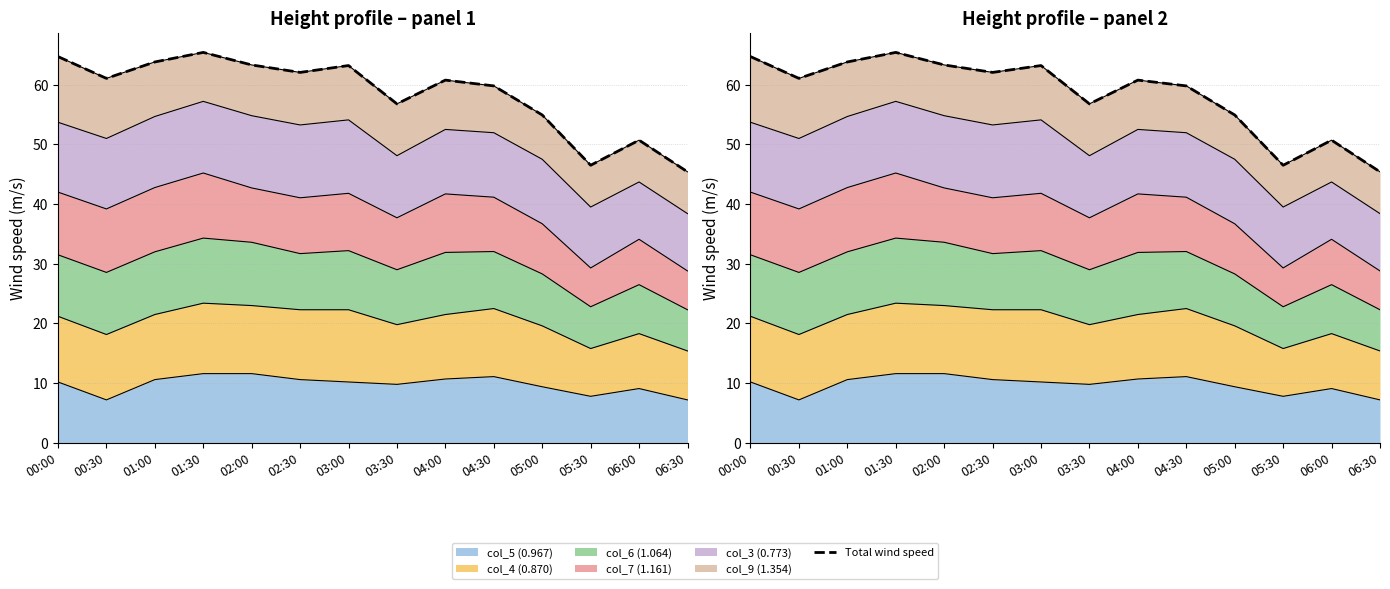

What is the maximum value shown in the chart?

65.4